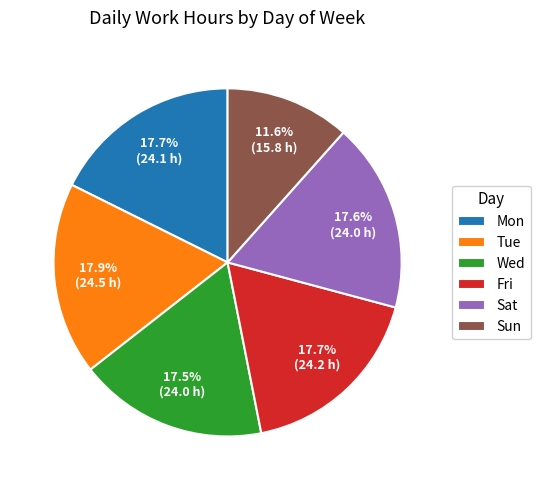

Which category has the smallest portion of the pie?

Sun